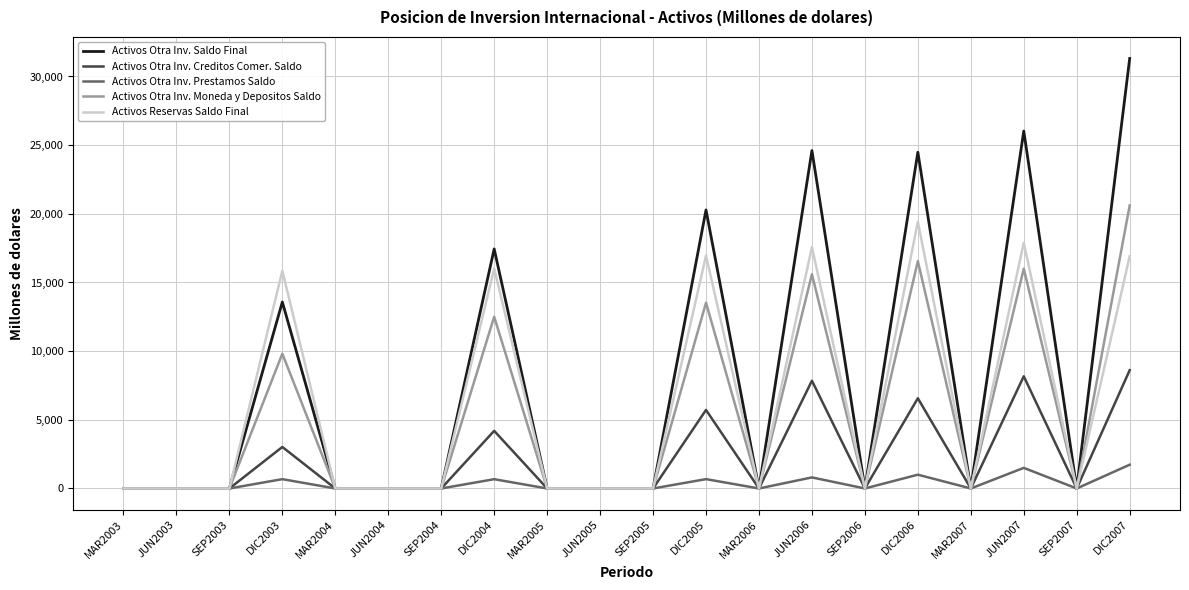

What is the difference between the maximum and minimum values in the Activos Otra Inv. Saldo Final series?

31312.3